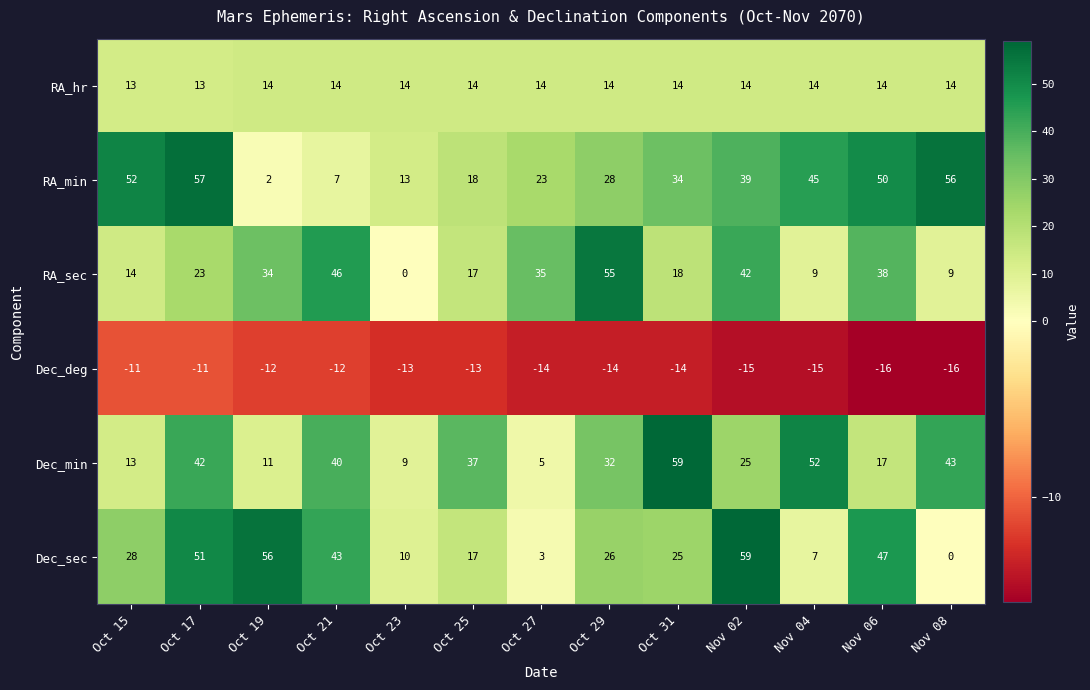

Is it true that RA_hr equals 13 at Oct 15?

True